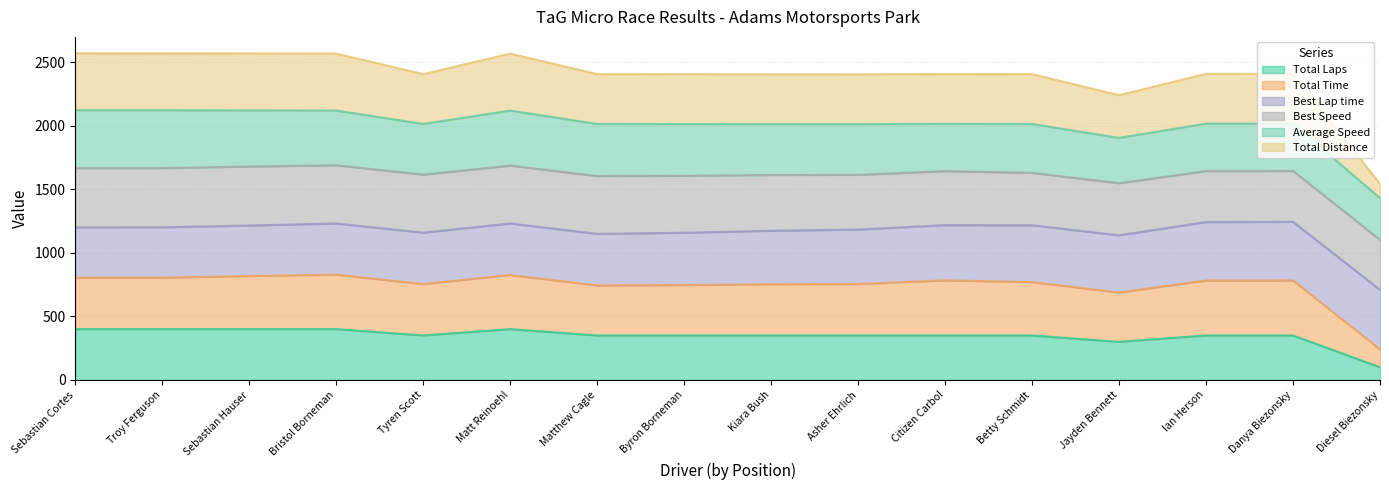

Read the Total Laps value at Kiara Bush.

350.0